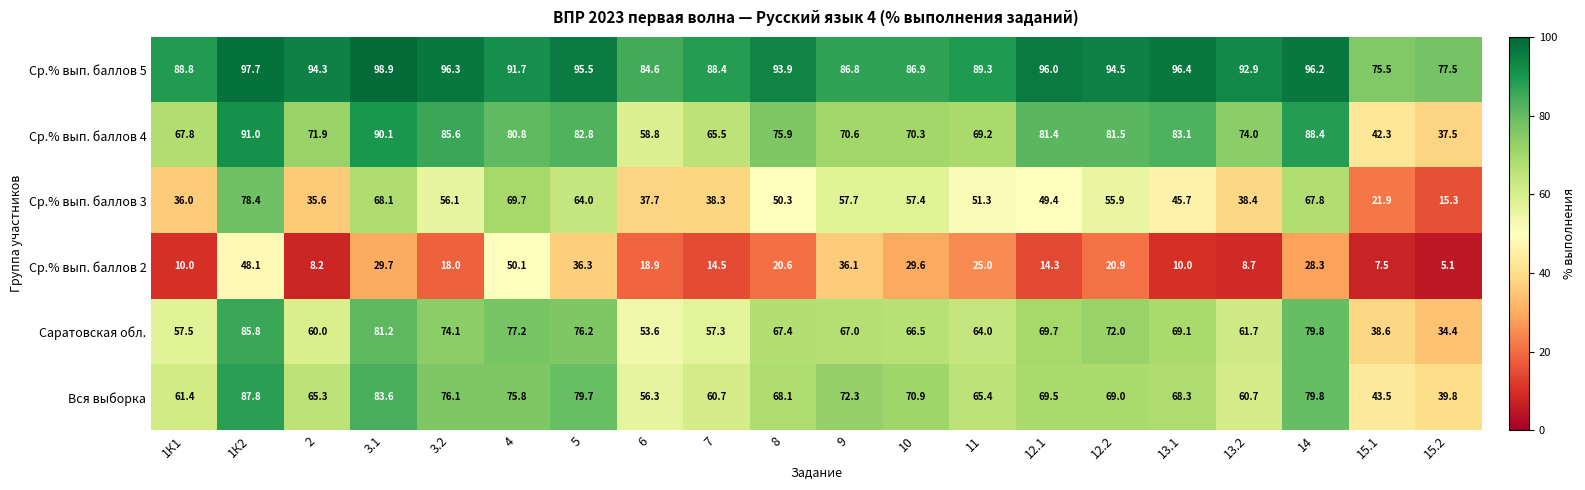

List the series in order of their peak value, lowest first.

Ср.% вып. баллов 2, Ср.% вып. баллов 3, Саратовская обл., Вся выборка, Ср.% вып. баллов 4, Ср.% вып. баллов 5